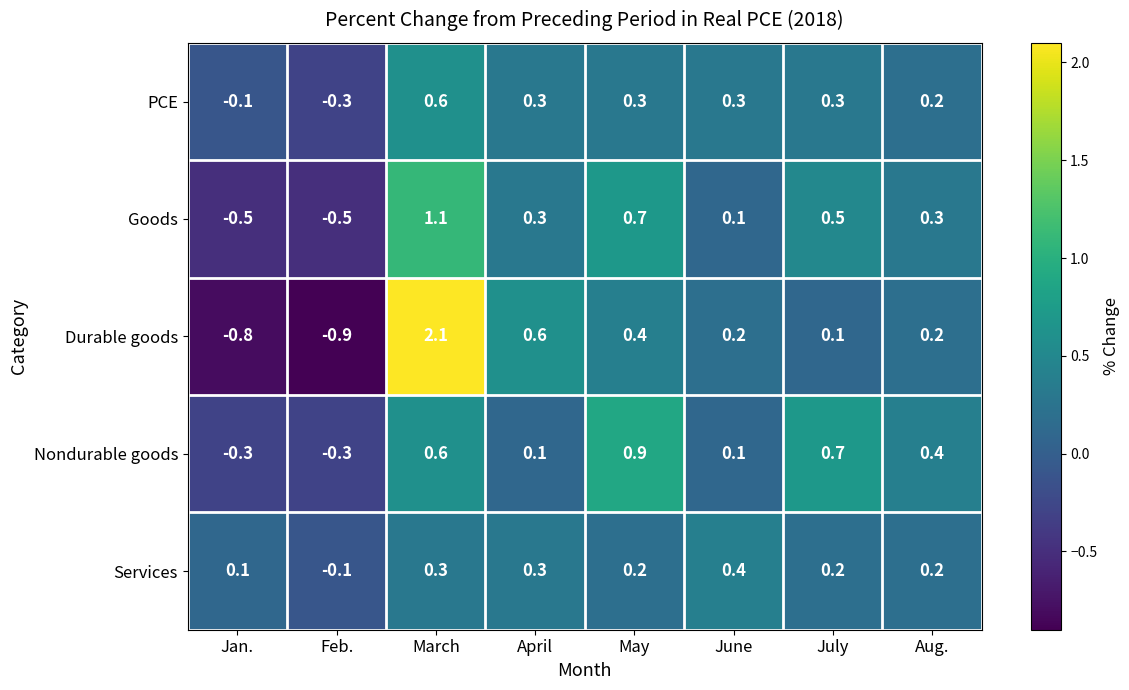

List the series in order of their peak value, highest first.

Durable goods, Goods, Nondurable goods, PCE, Services